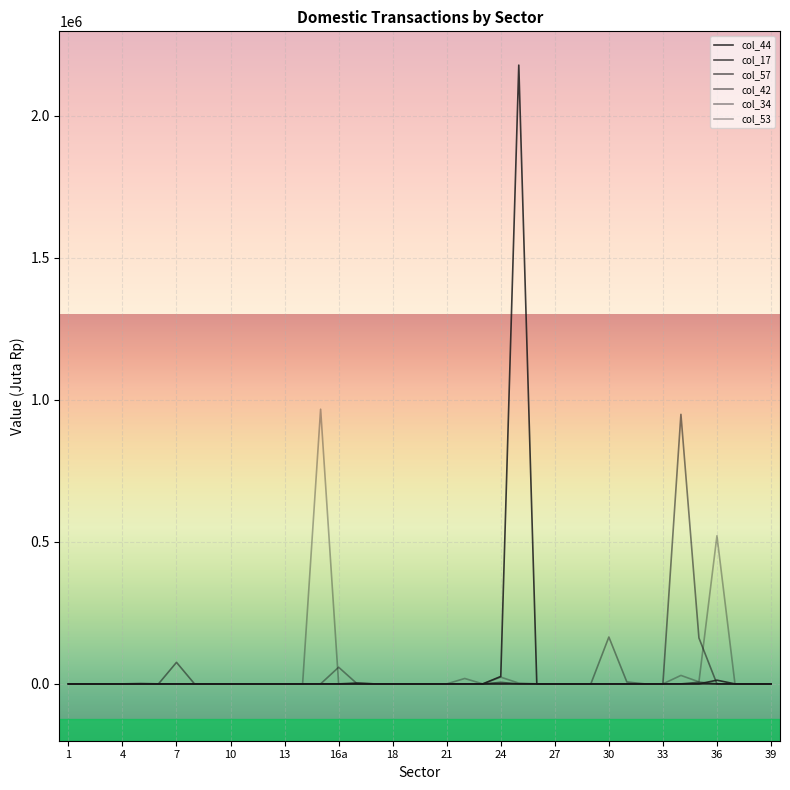

At which category does col_42 reach its first local valley?

24